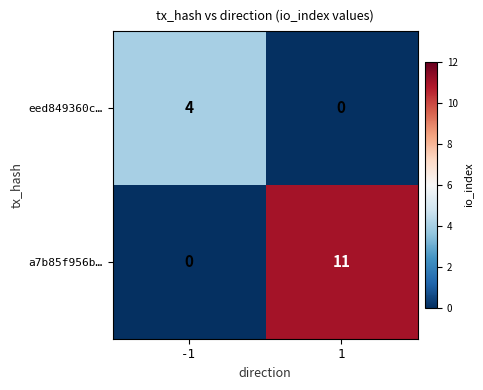

Which series has the largest total across all categories?

a7b85f956b…